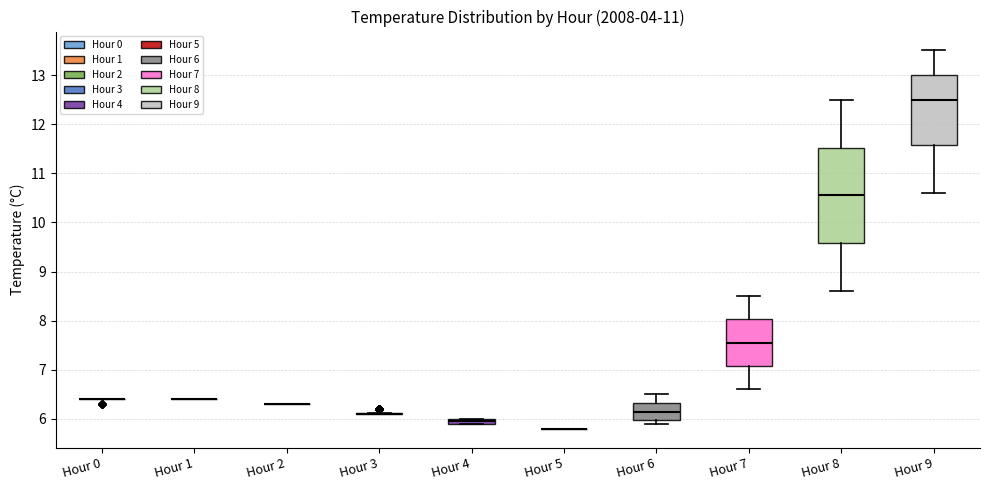

Comparing the boxes themselves (not the whiskers), which one is the tallest?

Hour 8